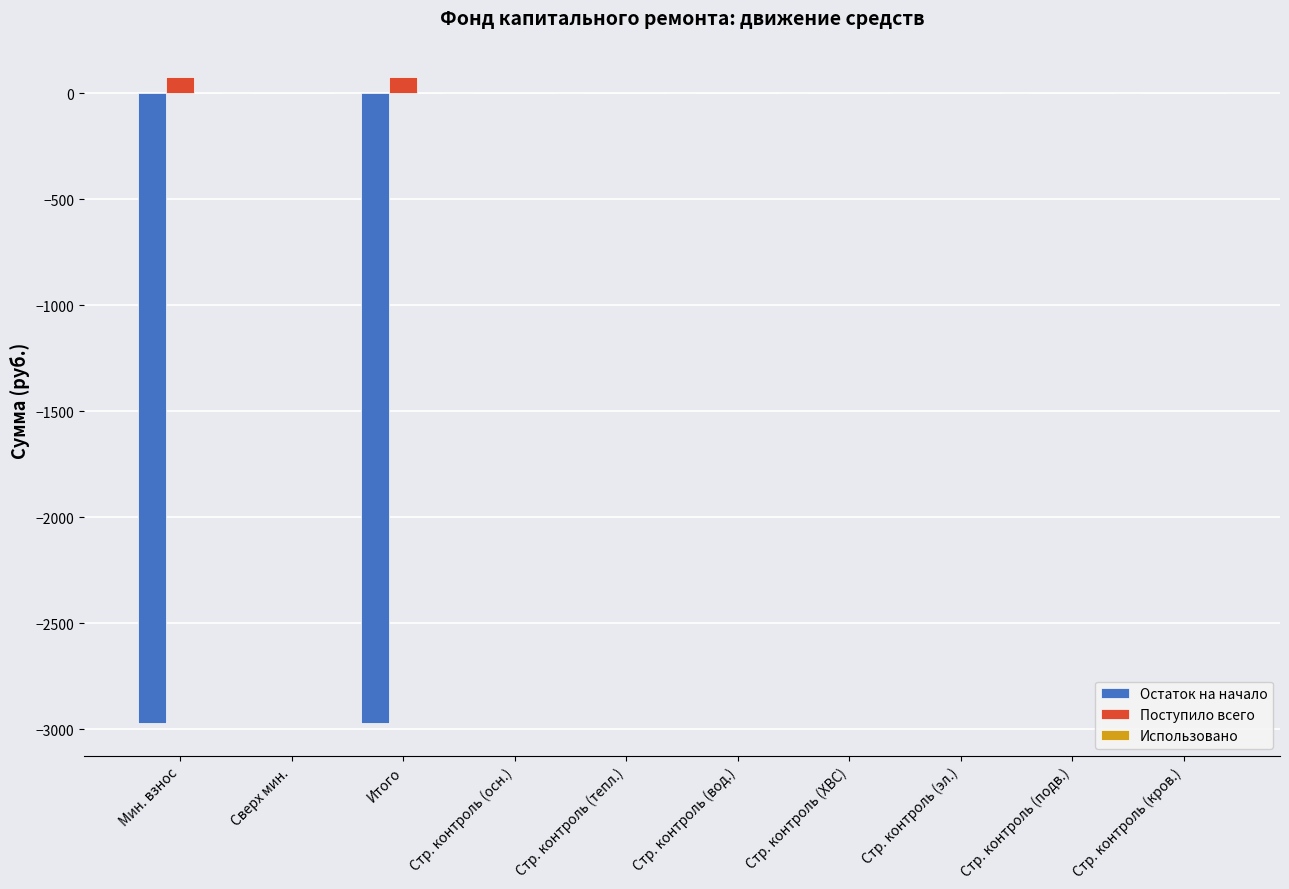

Which series has the largest total across all categories?

Поступило всего